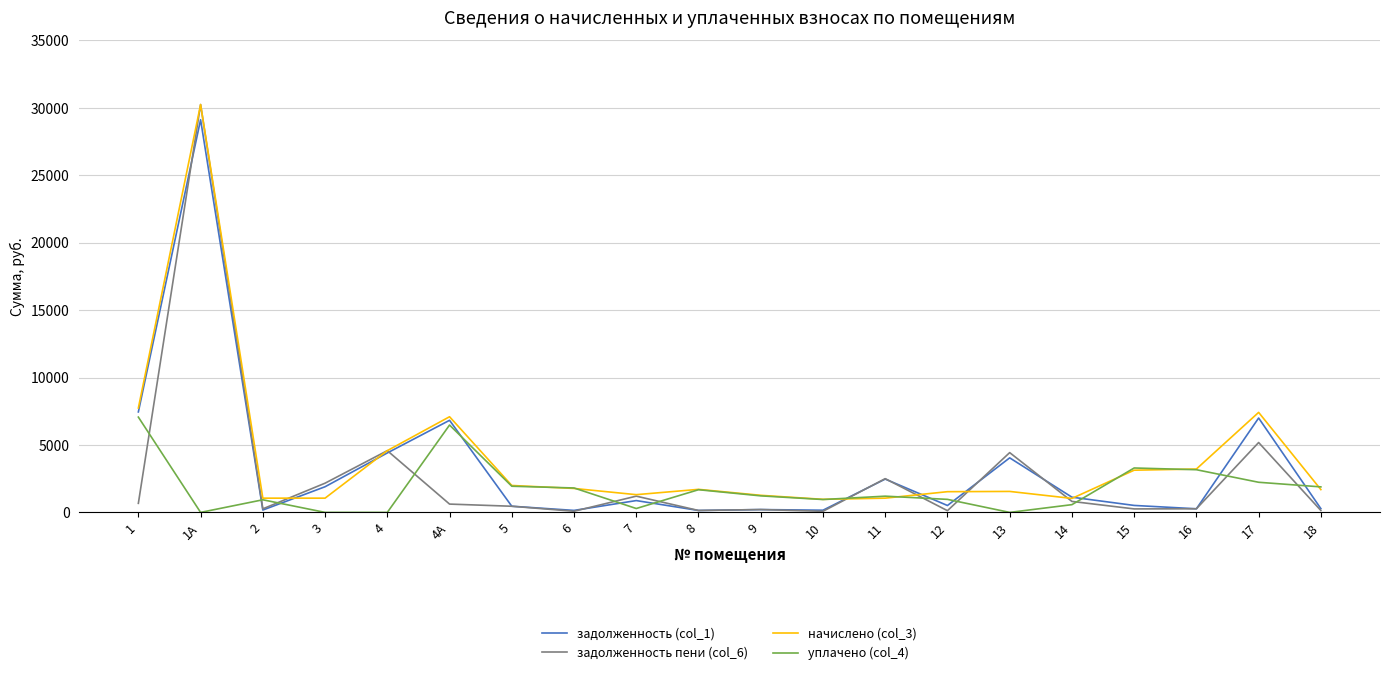

The value of начислено (col_3) at 7 is 1315.2. True or false?

True